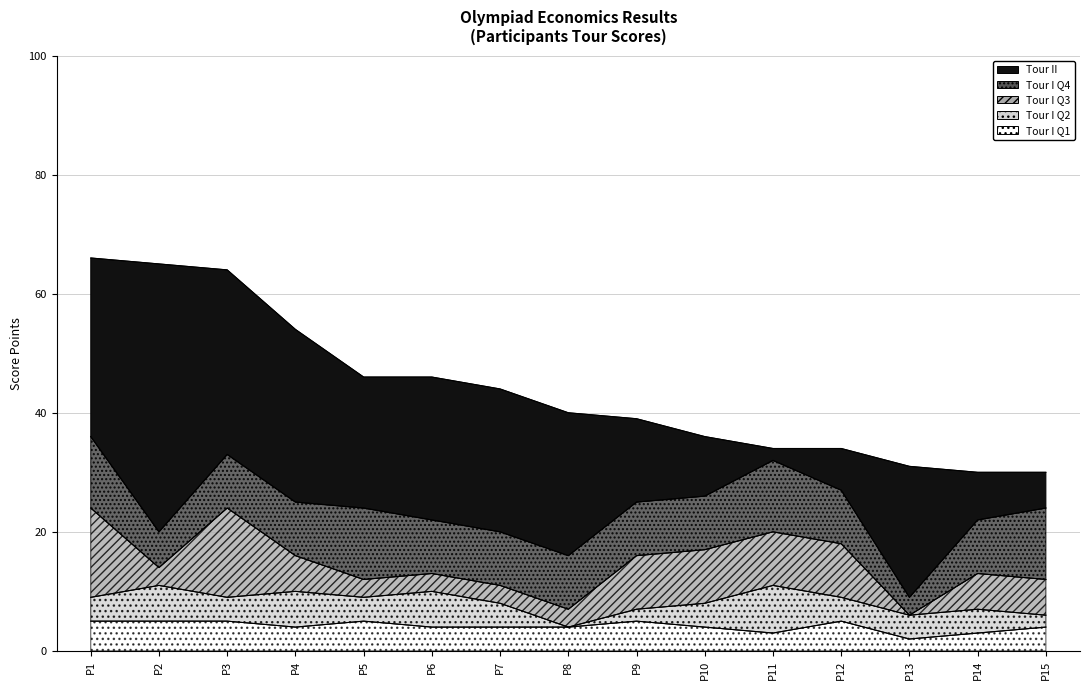

In Tour I Q4, how many points are higher than both neighbors (excluding endpoints)?

2